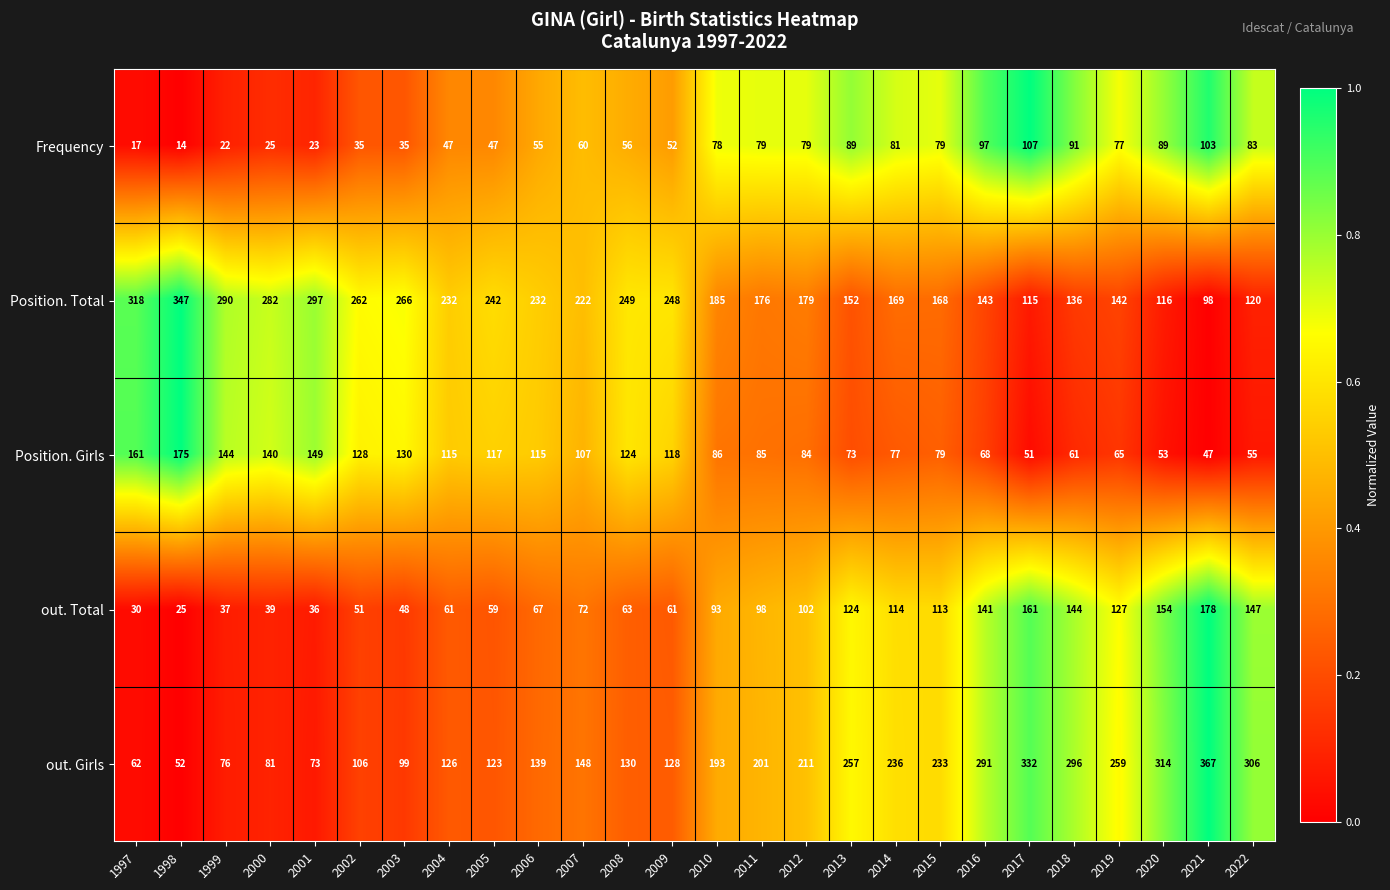

List the series in order of their peak value, highest first.

out. Girls, Position. Total, out. Total, Position. Girls, Frequency